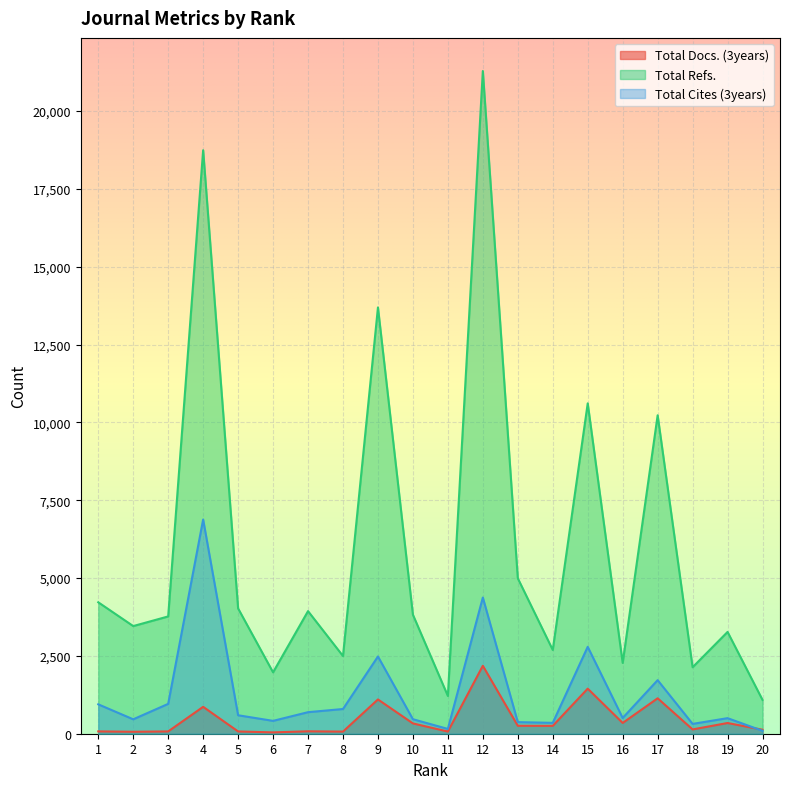

Where is the first local maximum for Total Cites (3years)?

4